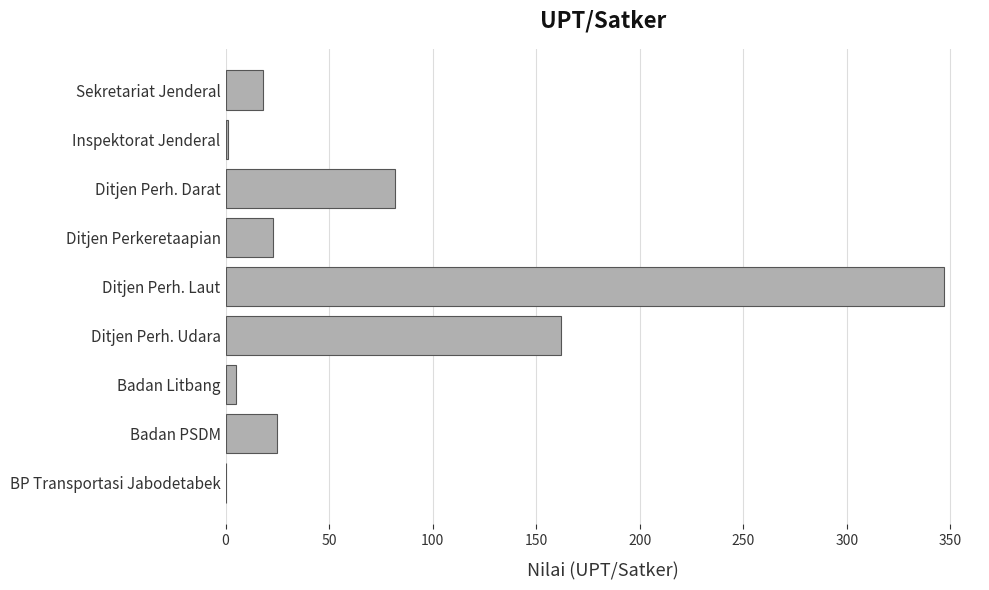

What is the sum of all values?

663